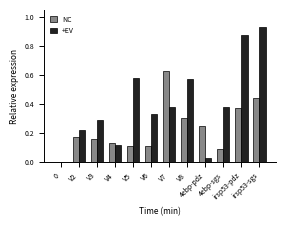

What are all the series names shown in the legend?

NC, +EV